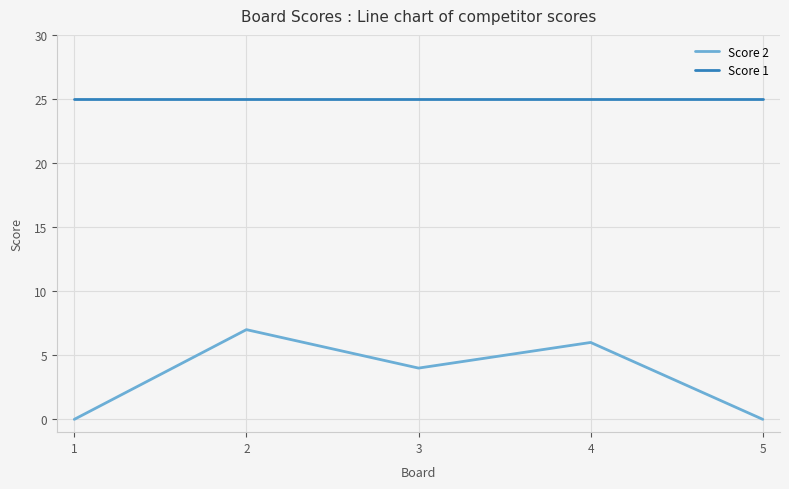

Which series has the widest spread of values?

Score 2